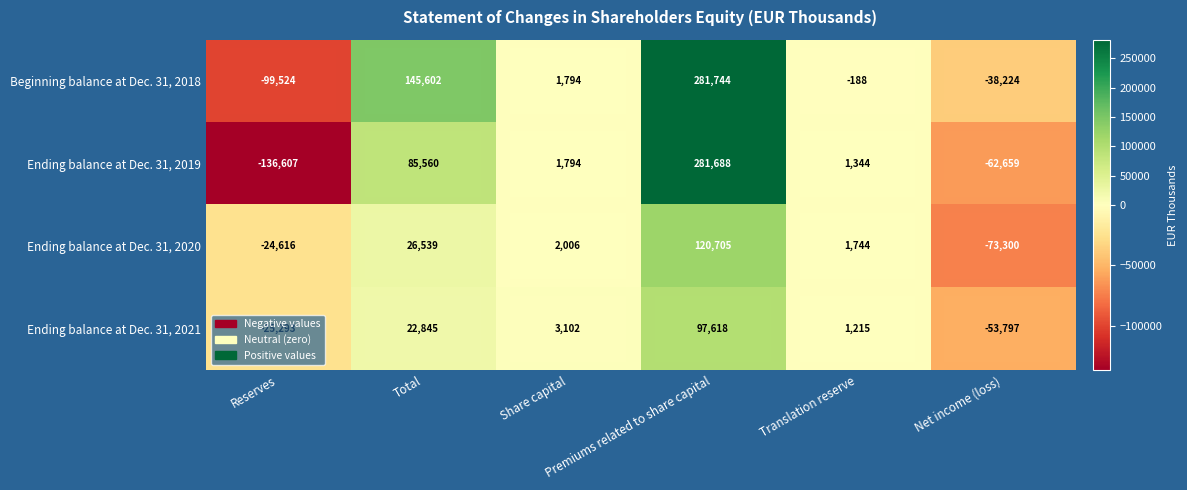

At which category is the sum across all series the highest?

Premiums related to share capital